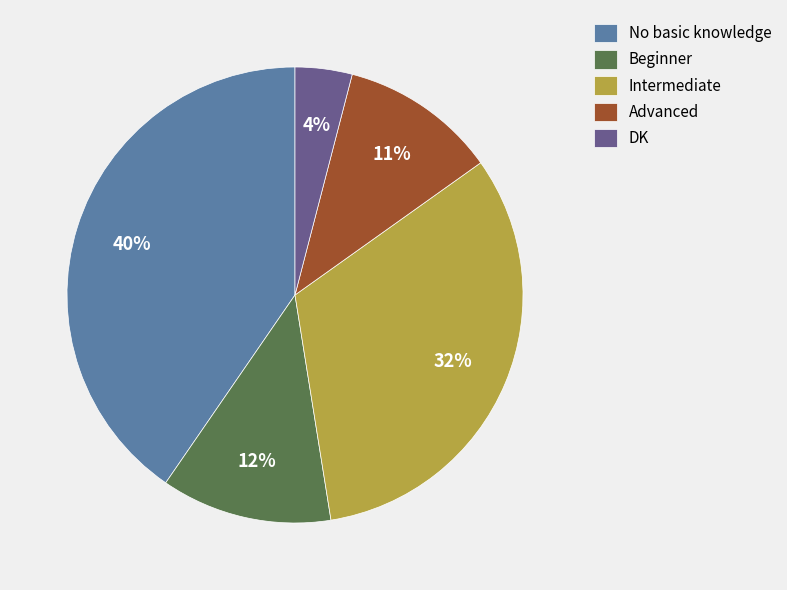

Count the number of slices in the pie.

5